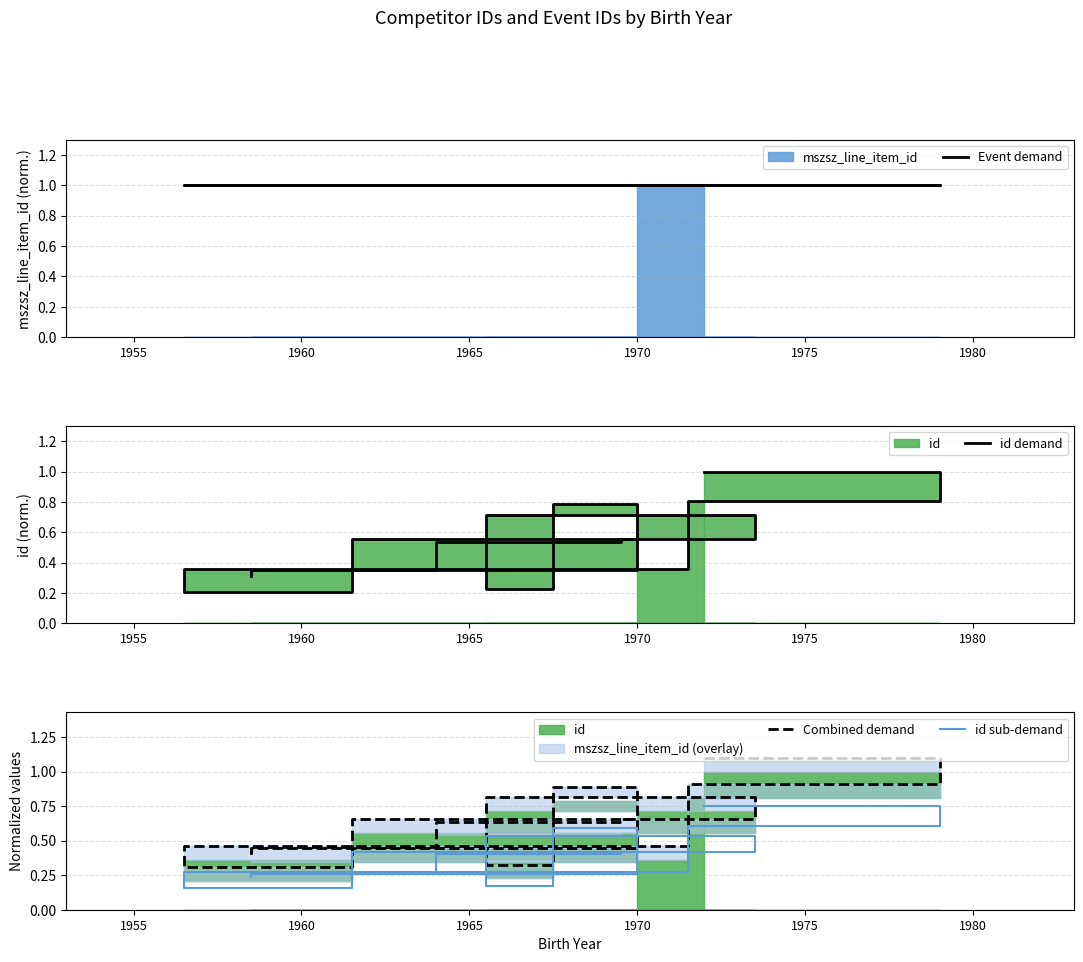

True or false: Combined demand and id demand intersect in this chart.

False